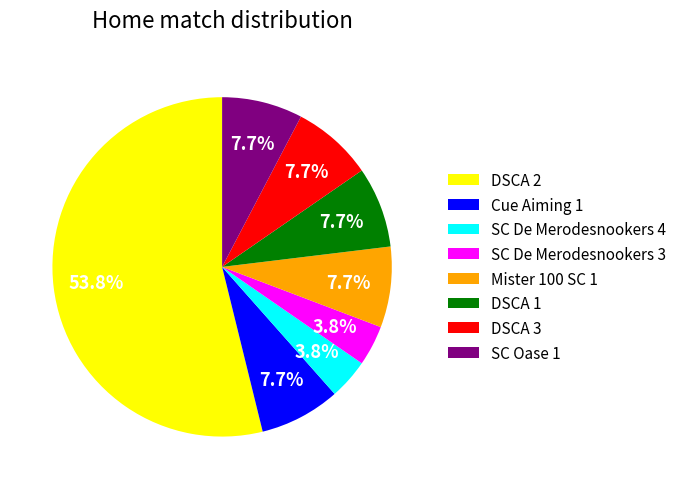

What is the largest slice in the pie chart?

DSCA 2